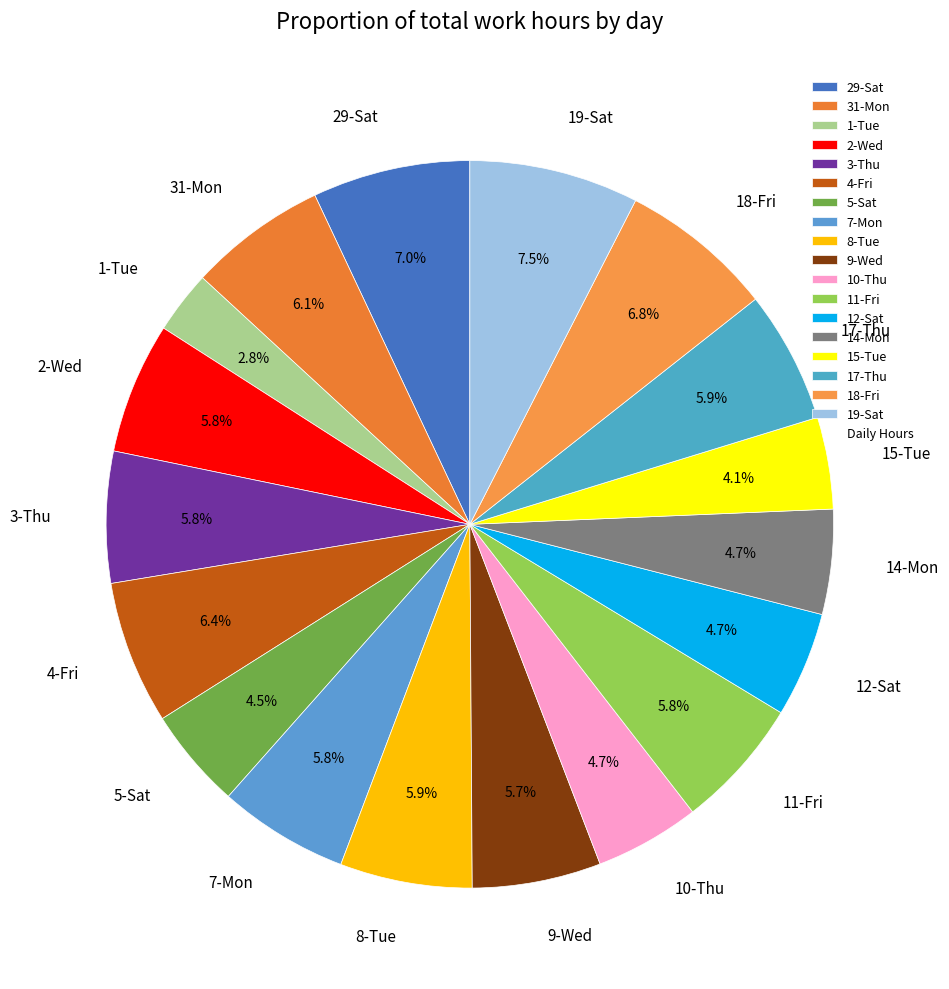

Which category has the smallest portion of the pie?

1-Tue